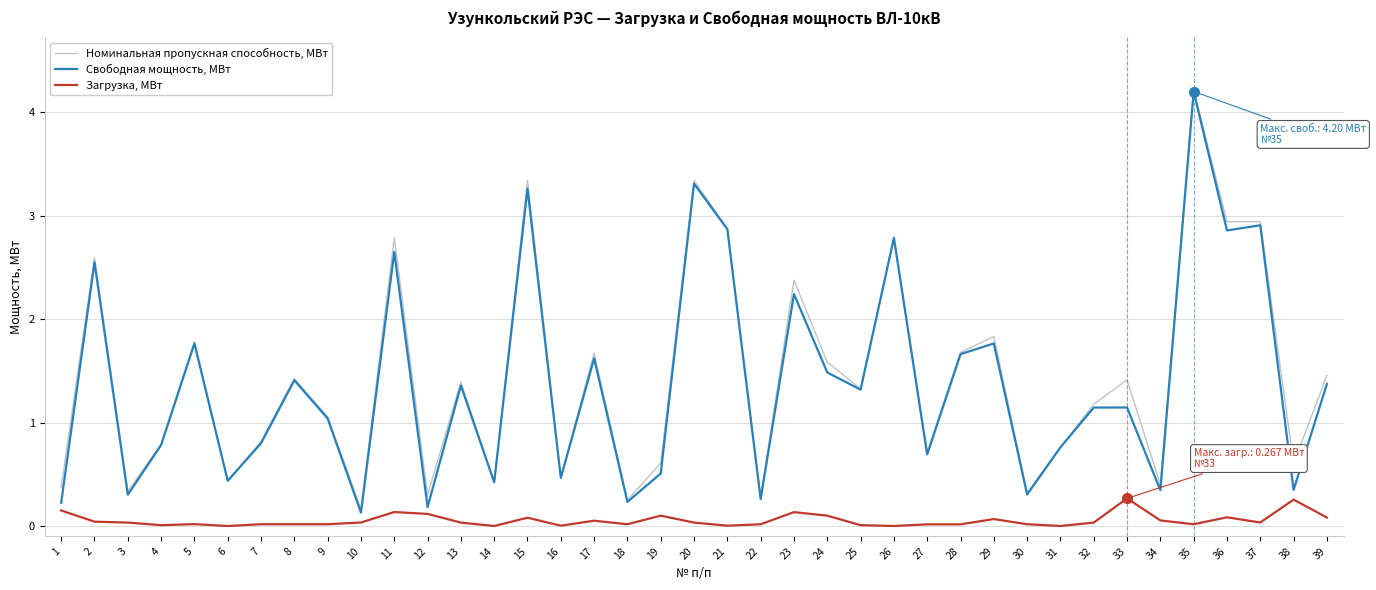

Which series has the widest spread of values?

Свободная мощность, МВт